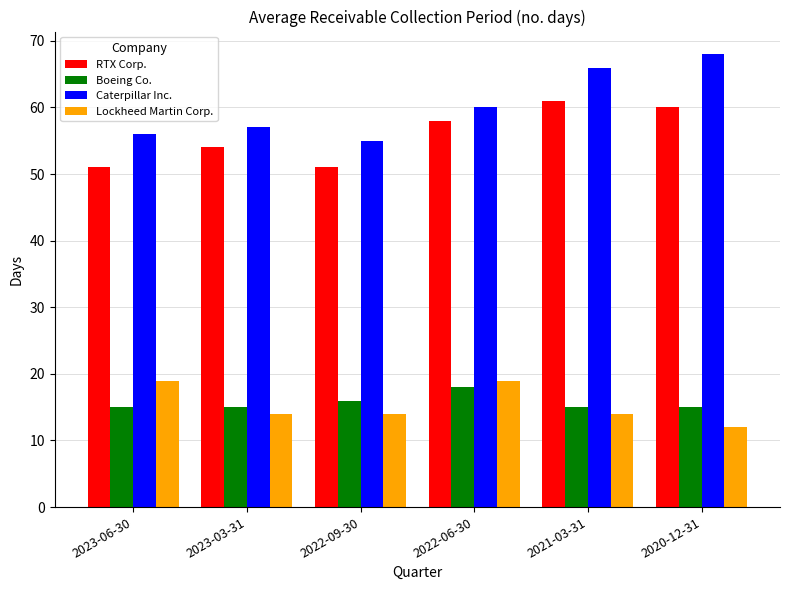

Which series has the largest total across all categories?

Caterpillar Inc.